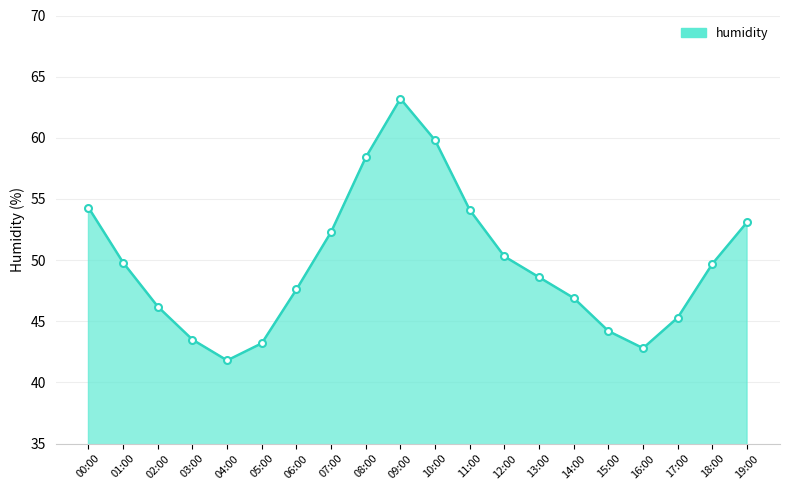

What position from the left is 07:00?

8